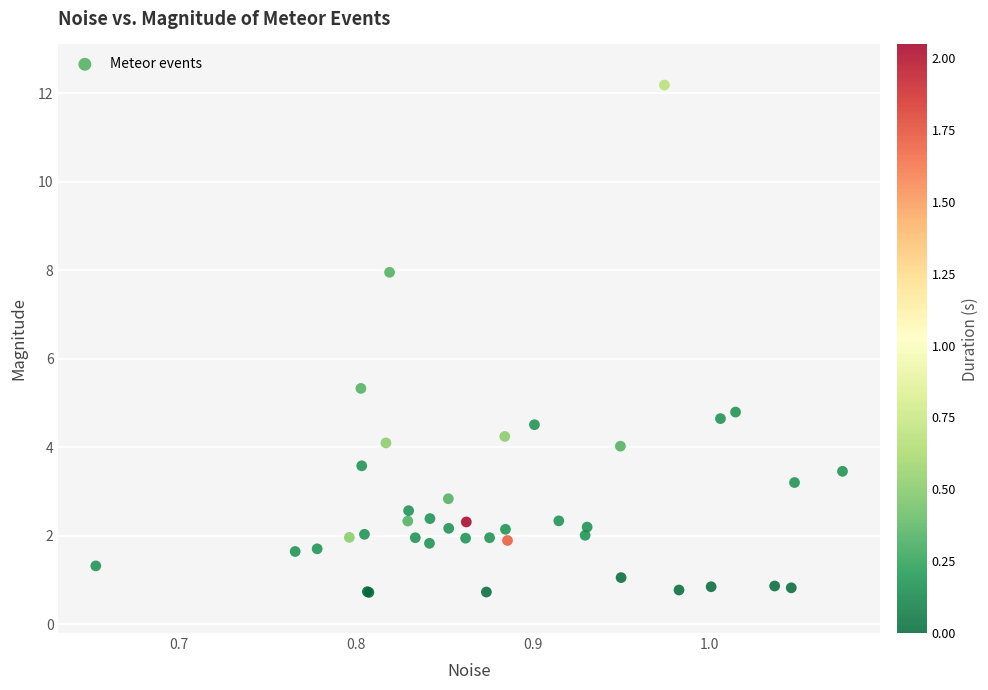

What Y value in the scatter plot is closest to 6?

5.3